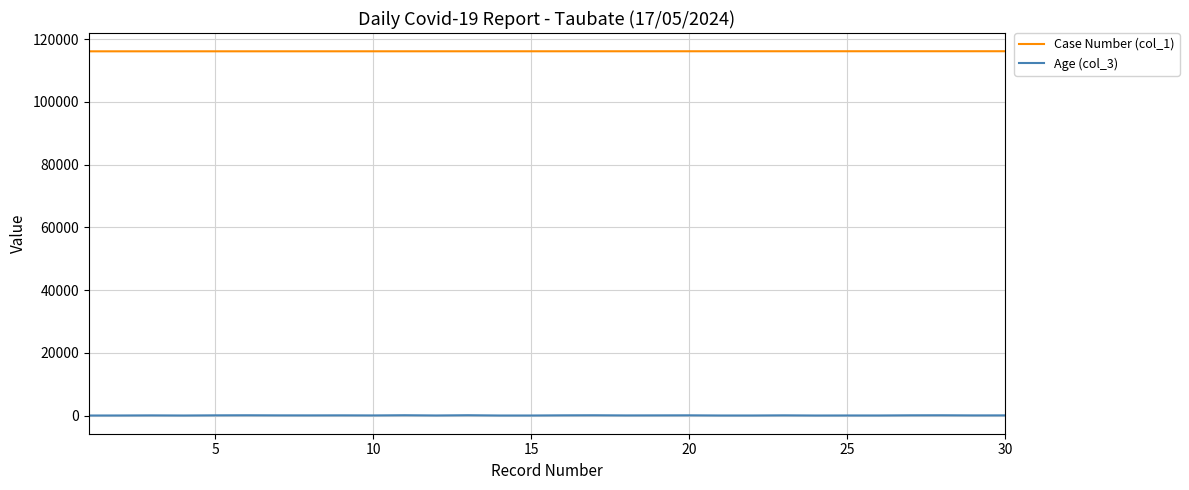

List the series in order of their peak value, lowest first.

Age (col_3), Case Number (col_1)